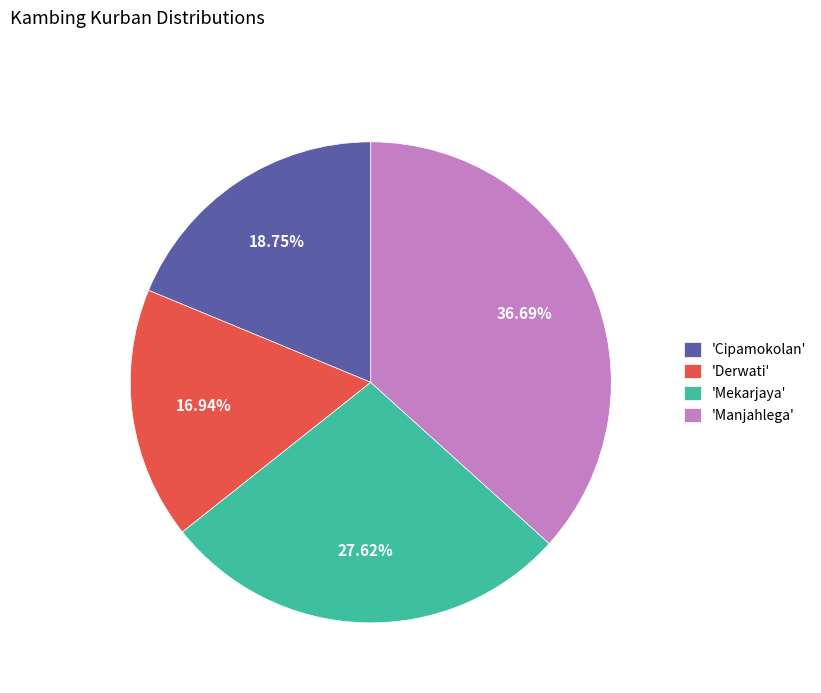

Which has a higher value, 'Cipamokolan' or 'Mekarjaya'?

'Mekarjaya'